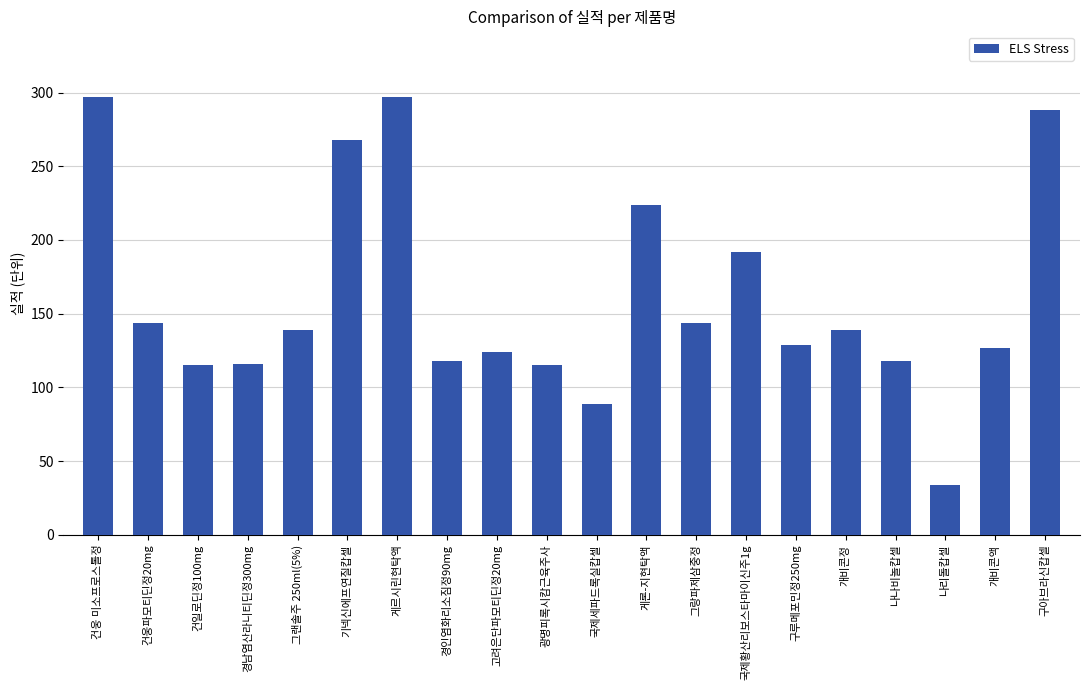

Are the bars grouped side by side (vs. stacked)?

No